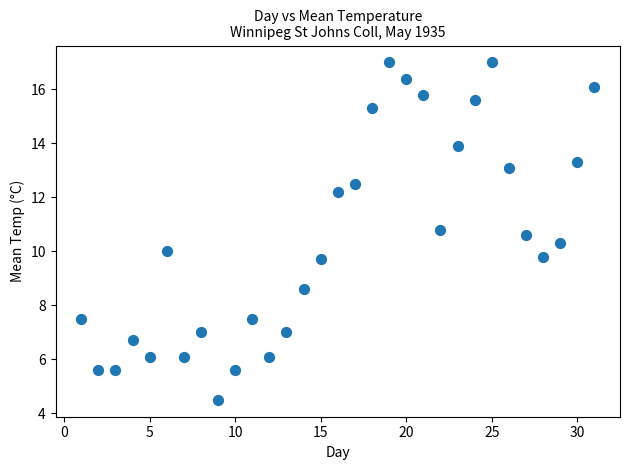

What is the range of X values (max minus min)?

30.0